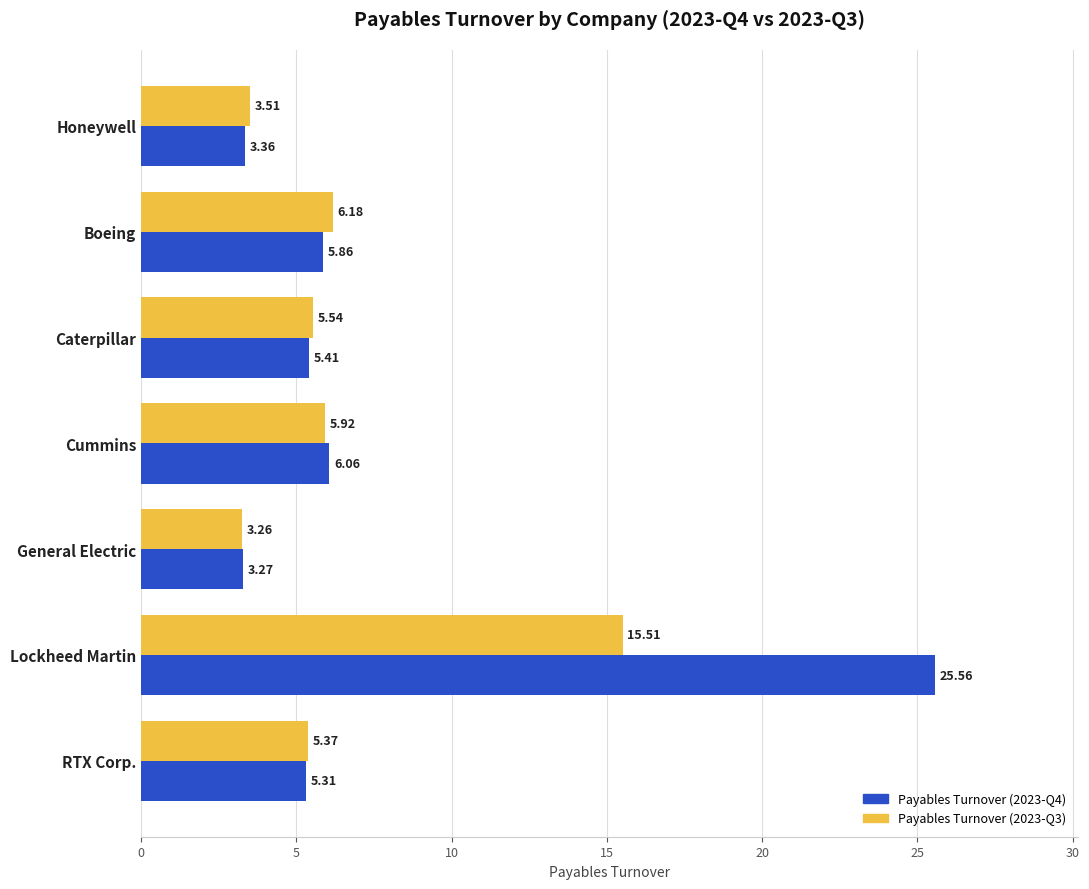

What is the difference between the Payables Turnover (2023-Q3) values at General Electric and Cummins?

2.7